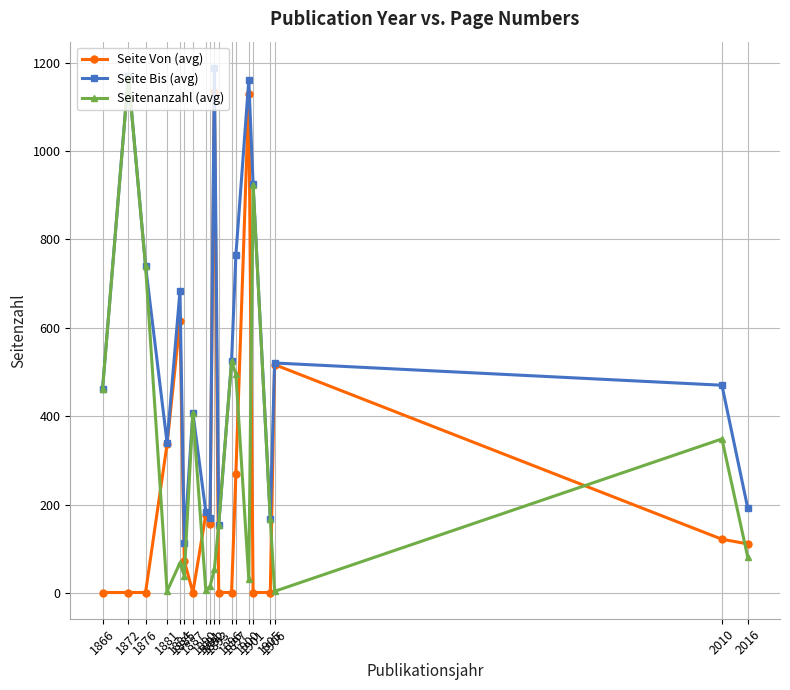

The Seitenanzahl (avg) series shows 1169.0 at 1872. True or false?

True